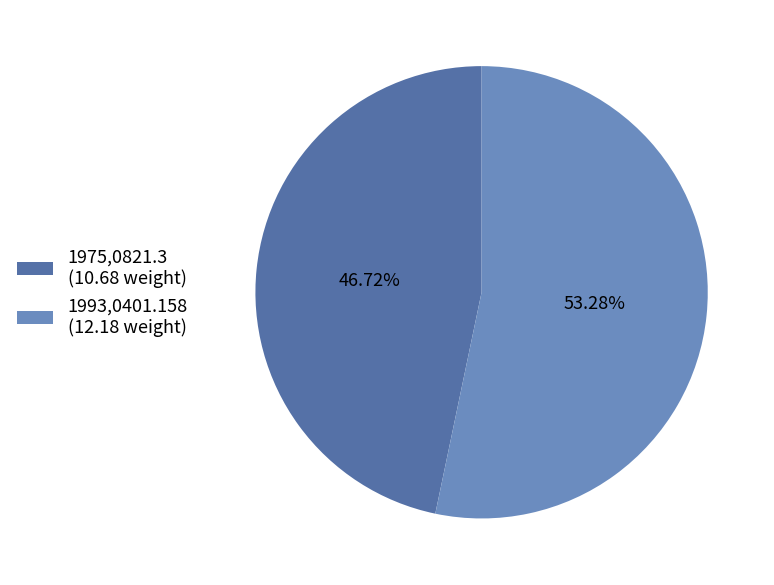

To the nearest percent, what is the difference between the largest and smallest slice percentages?

7%